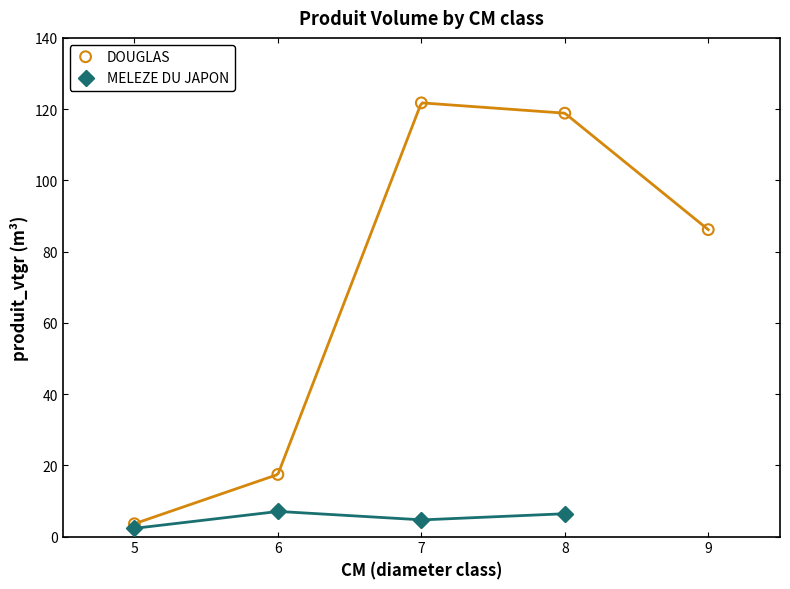

Which series reaches the maximum Y coordinate?

DOUGLAS